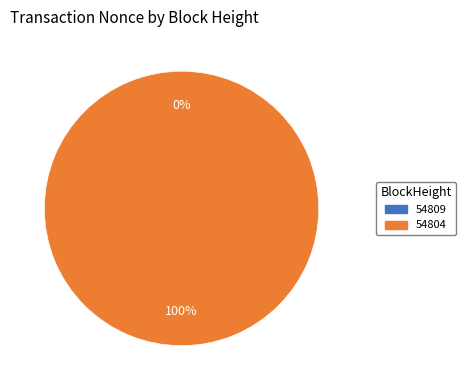

Rank the categories by value from highest to lowest.

54804, 54809